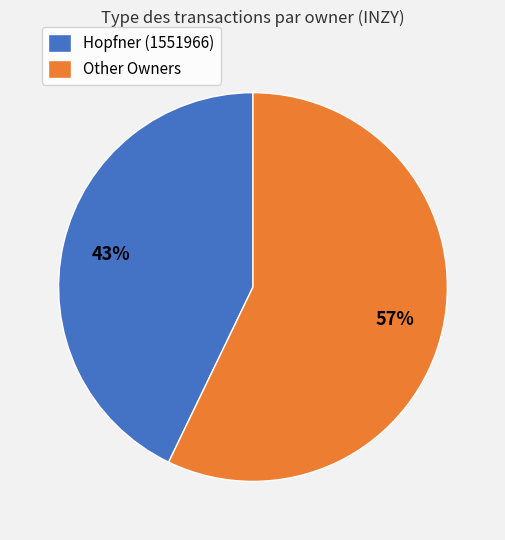

The Other Owners slice represents 57% of the pie. True or false?

True